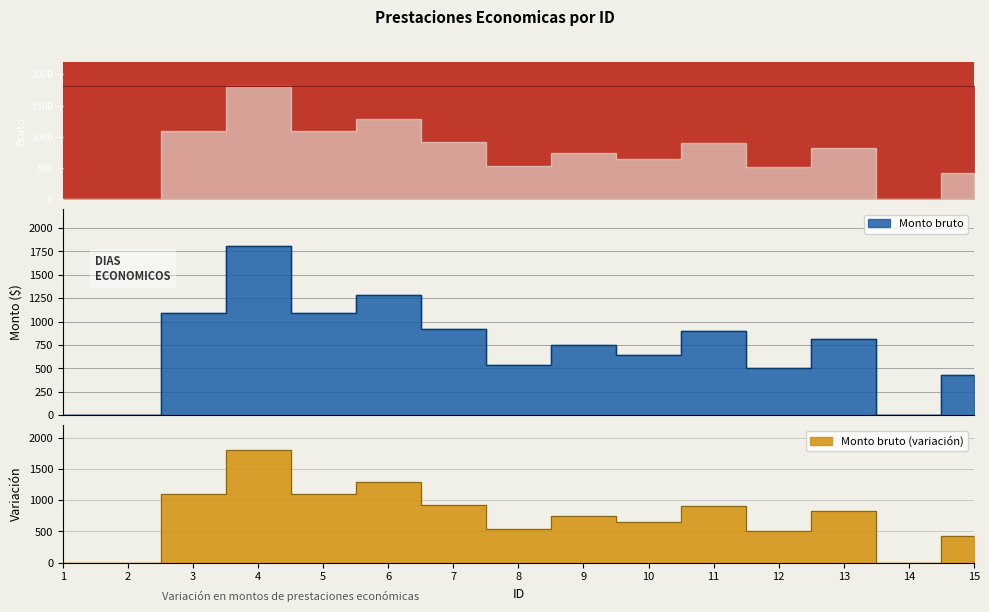

Between 8 and 5, which is larger?

5